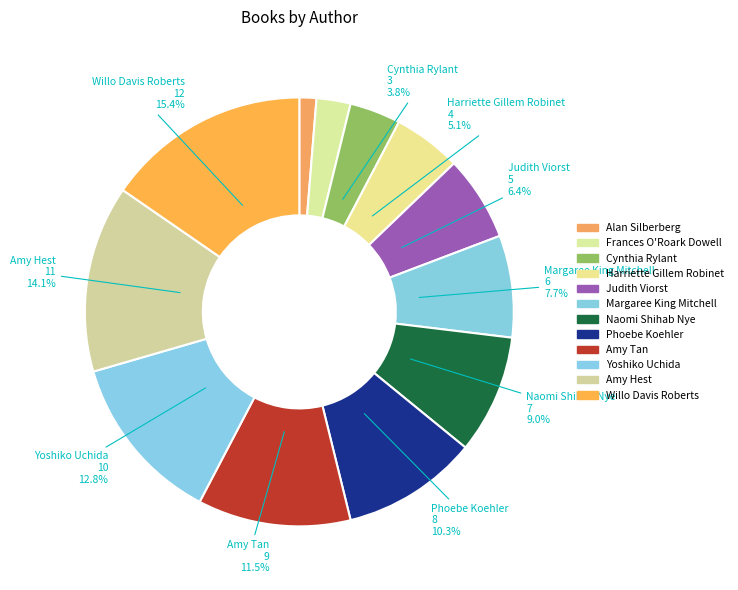

Count the number of slices in the pie.

12